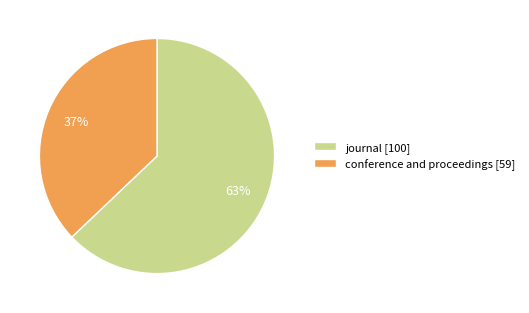

To the nearest percent, what is the combined percentage of journal and conference and proceedings?

100%